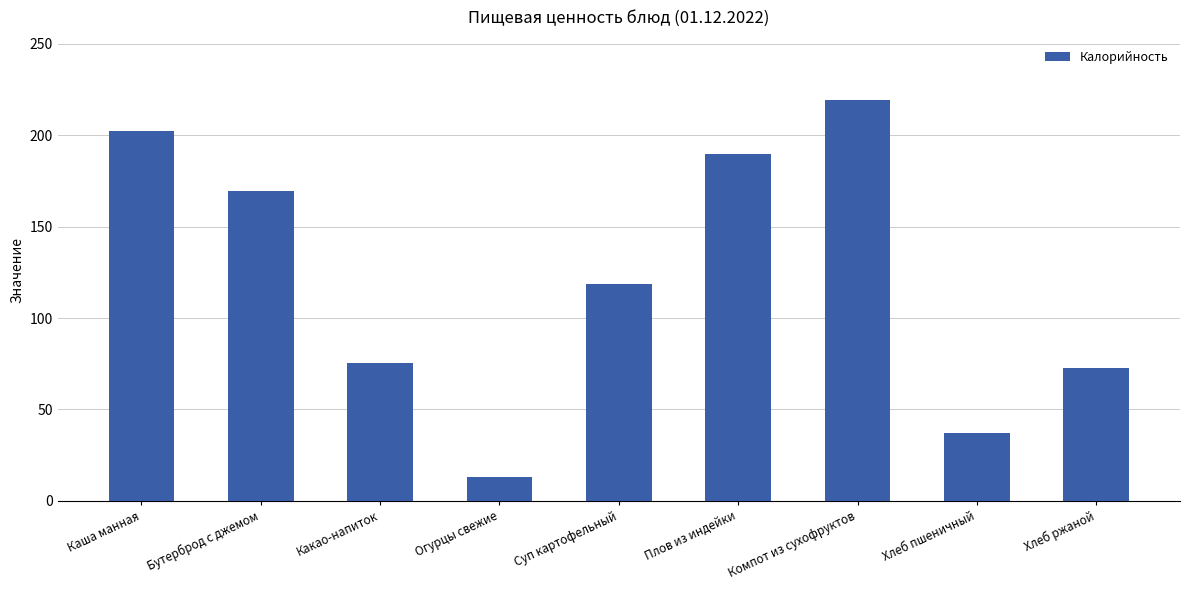

What is the difference between the second highest and minimum values?

189.3